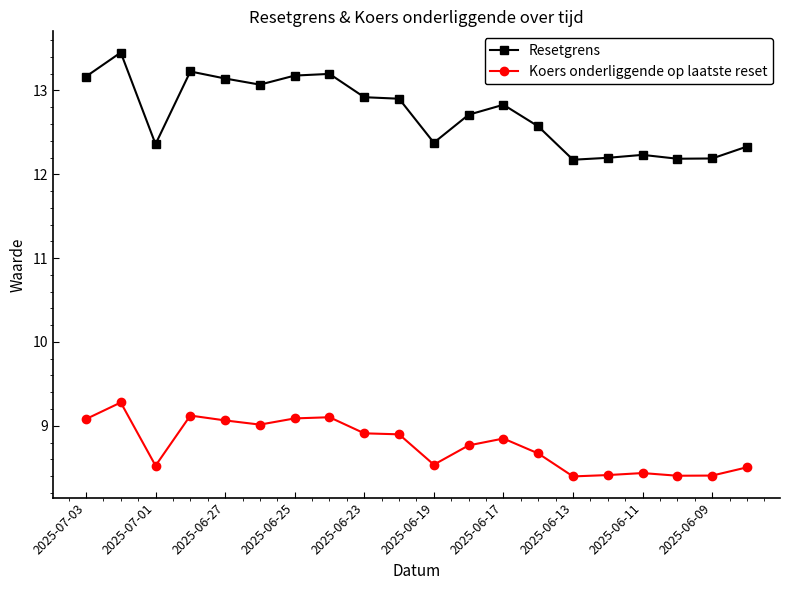

True or false: Koers onderliggende op laatste reset and Resetgrens intersect in this chart.

False